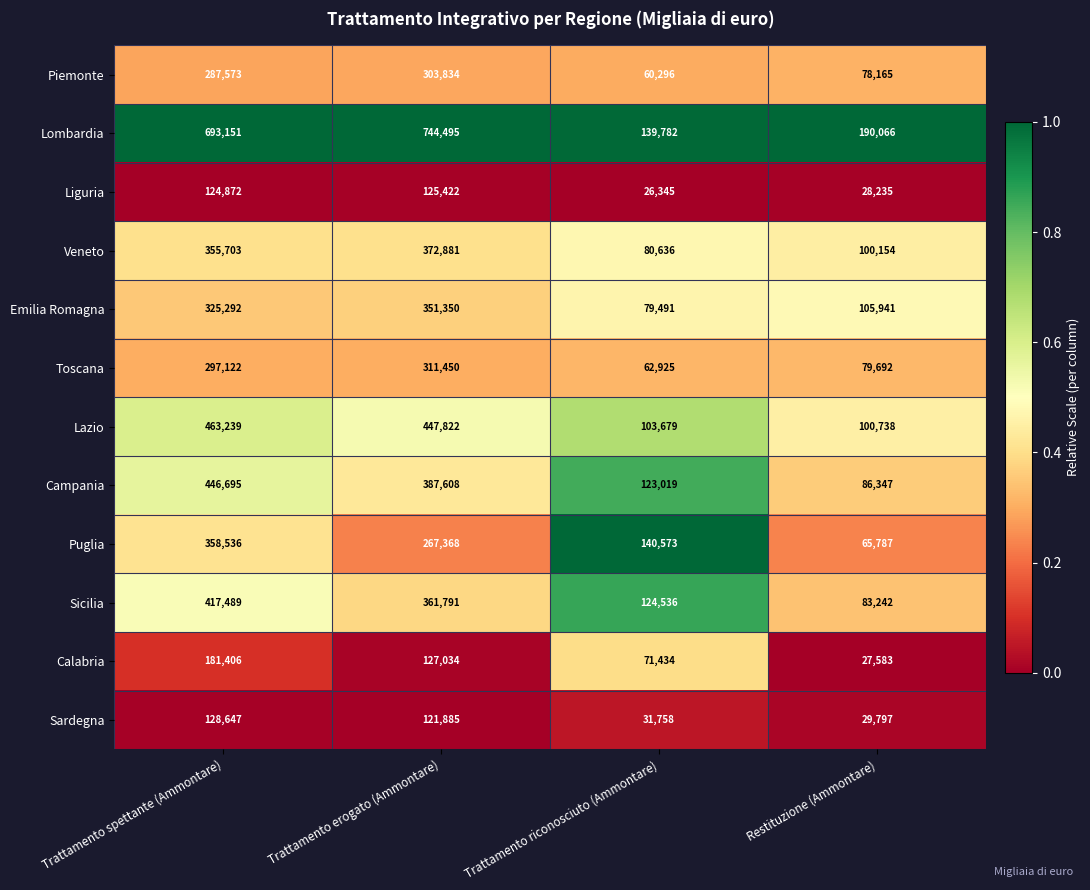

Between Trattamento spettante (Ammontare) and Trattamento riconosciuto (Ammontare), which series saw the biggest shift?

Lombardia